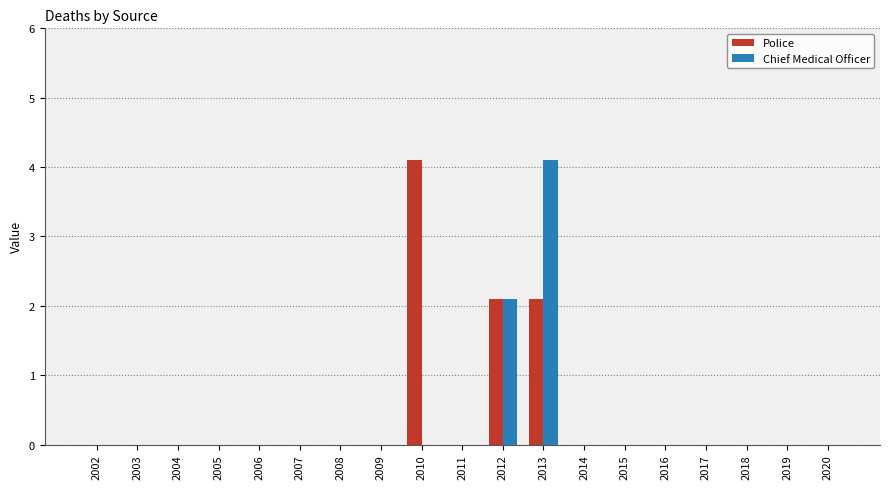

Reading right to left, extract all data points from this chart.

Police: 0.0	0.0	0.0	0.0	0.0	0.0	0.0	2.1	2.1	0.0	4.1	0.0	0.0	0.0	0.0	0.0	0.0	0.0	0.0
Chief Medical Officer: 0.0	0.0	0.0	0.0	0.0	0.0	0.0	4.1	2.1	0.0	0.0	0.0	0.0	0.0	0.0	0.0	0.0	0.0	0.0